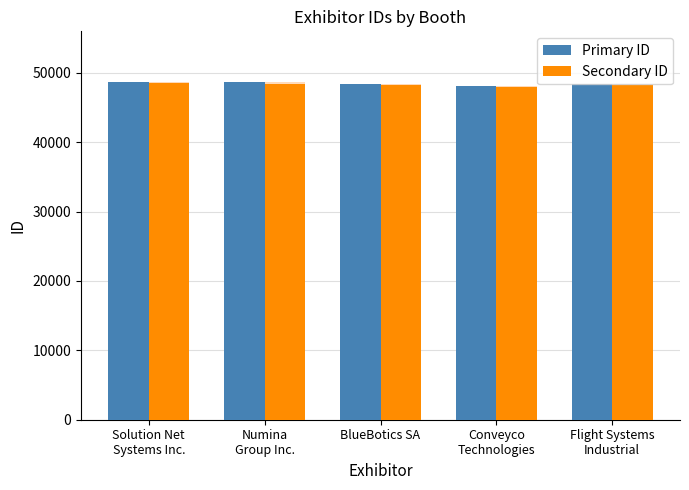

Rank the series by their average value, from highest to lowest.

Primary ID, Secondary ID